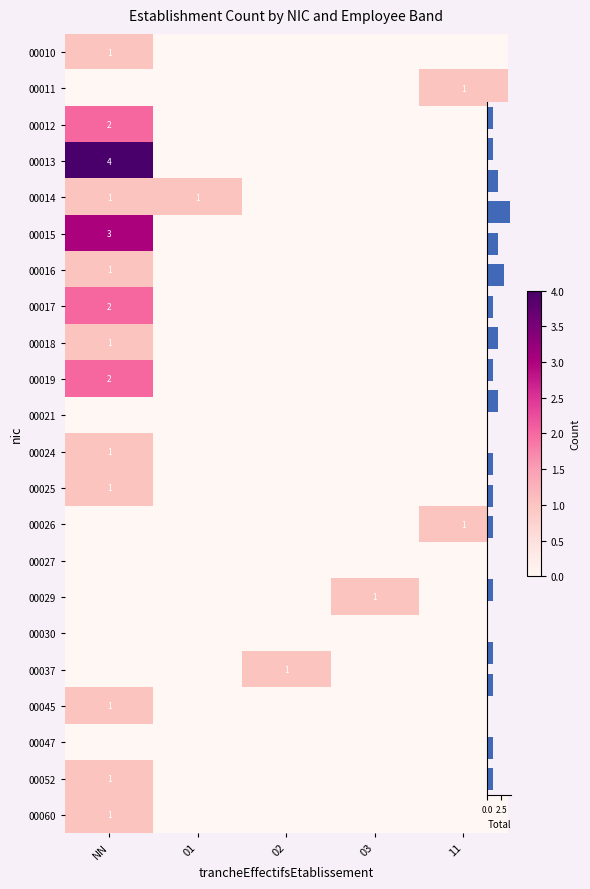

What is the difference between the maximum and minimum values in the 00013 series?

4